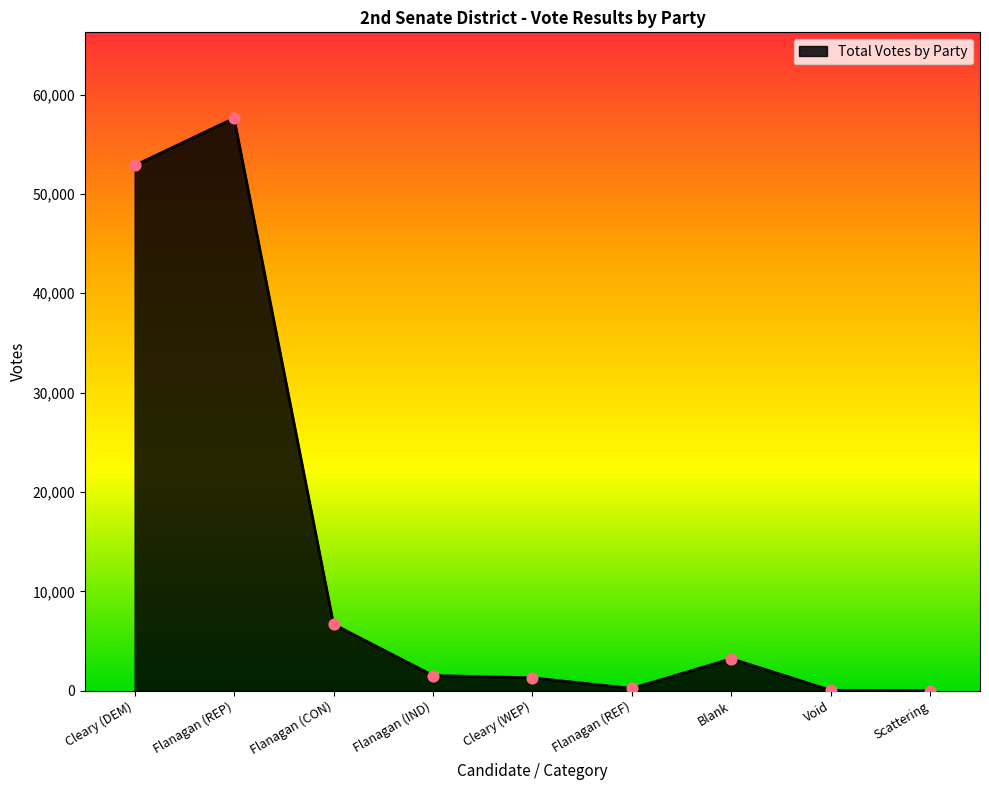

What is the change in value from Flanagan (REP) to Flanagan (IND)?

-56097